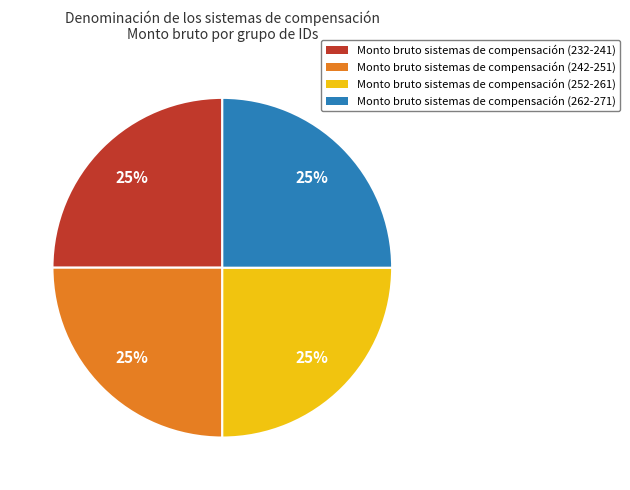

What is the ratio of the value at Monto bruto sistemas de compensación (232-241) to the value at Monto bruto sistemas de compensación (242-251)?

1.0